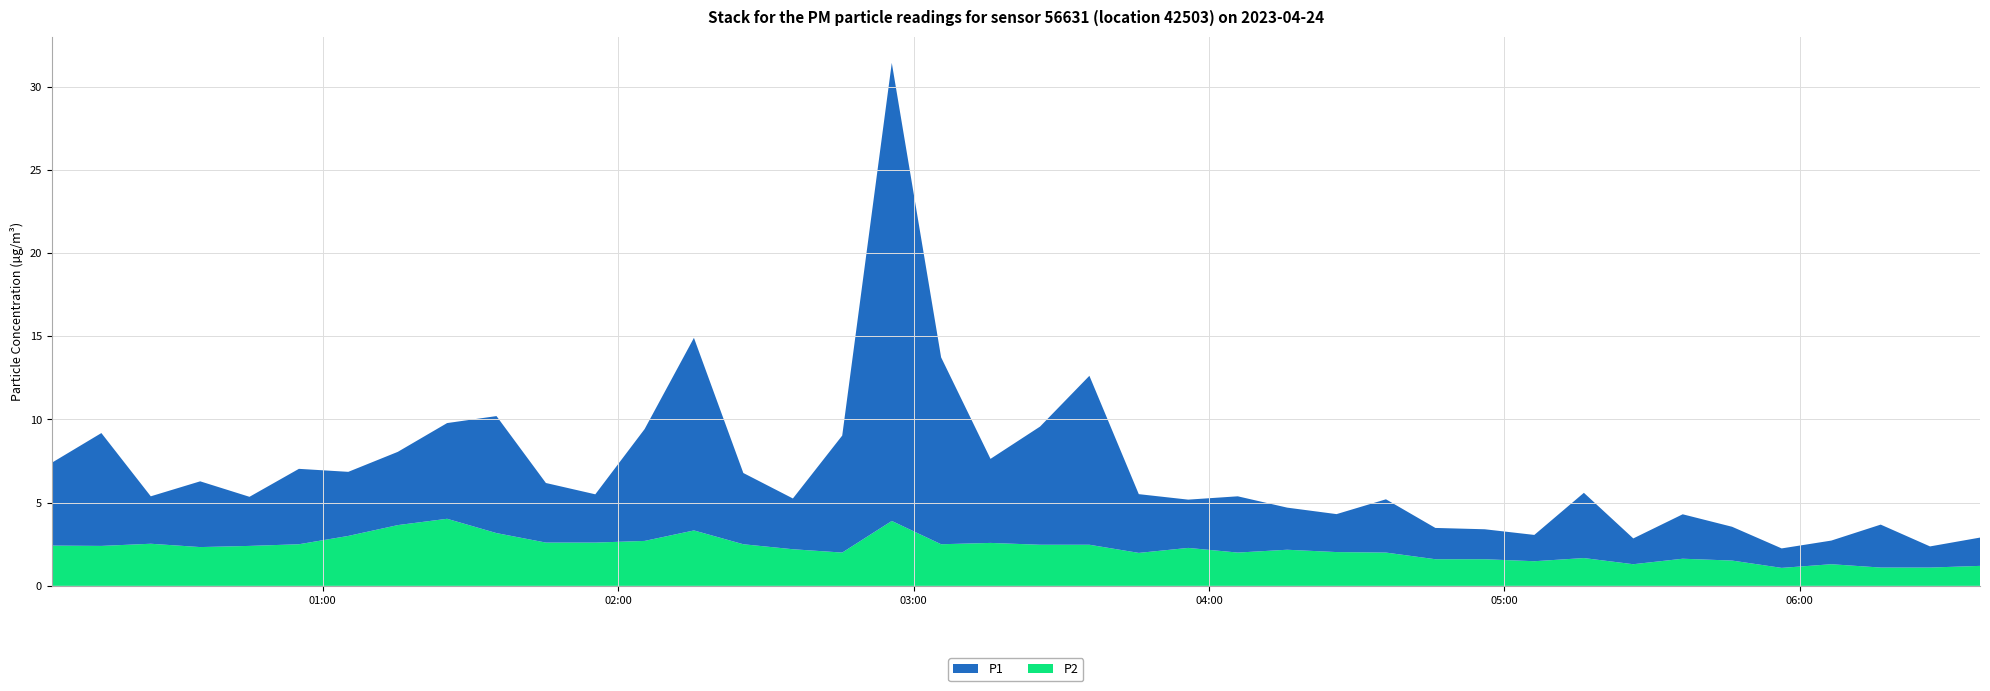

Reading left to right, transcribe all the data shown in this chart.

P1: 2023-04-24T00:04:57=5.0	2023-04-24T00:15:03=6.8	2023-04-24T00:25:05=2.9	2023-04-24T00:35:07=4.0	2023-04-24T00:45:08=3.0	2023-04-24T00:55:10=4.5	2023-04-24T01:05:12=3.9	2023-04-24T01:15:15=4.4	2023-04-24T01:25:16=5.8	2023-04-24T01:35:18=7.0	2023-04-24T01:45:20=3.6	2023-04-24T01:55:22=2.9	2023-04-24T02:05:23=6.7	2023-04-24T02:15:24=11.6	2023-04-24T02:25:26=4.3	2023-04-24T02:35:30=3.0	2023-04-24T02:45:31=7.0	2023-04-24T02:55:35=27.5	2023-04-24T03:05:36=11.2	2023-04-24T03:15:38=5.0	2023-04-24T03:25:42=7.1	2023-04-24T03:35:43=10.2	2023-04-24T03:45:45=3.5	2023-04-24T03:55:47=2.9	2023-04-24T04:05:51=3.4	2023-04-24T04:15:53=2.5	2023-04-24T04:25:55=2.3	2023-04-24T04:35:57=3.2	2023-04-24T04:45:59=1.9	2023-04-24T04:56:01=1.8	2023-04-24T05:06:05=1.6	2023-04-24T05:16:09=3.9	2023-04-24T05:26:11=1.6	2023-04-24T05:36:13=2.7	2023-04-24T05:46:15=2.0	2023-04-24T05:56:19=1.2	2023-04-24T06:06:24=1.4	2023-04-24T06:16:26=2.6	2023-04-24T06:26:27=1.3	2023-04-24T06:36:36=1.7
P2: 2023-04-24T00:04:57=2.4	2023-04-24T00:15:03=2.4	2023-04-24T00:25:05=2.5	2023-04-24T00:35:07=2.3	2023-04-24T00:45:08=2.4	2023-04-24T00:55:10=2.5	2023-04-24T01:05:12=3.0	2023-04-24T01:15:15=3.6	2023-04-24T01:25:16=4.0	2023-04-24T01:35:18=3.2	2023-04-24T01:45:20=2.6	2023-04-24T01:55:22=2.6	2023-04-24T02:05:23=2.7	2023-04-24T02:15:24=3.3	2023-04-24T02:25:26=2.5	2023-04-24T02:35:30=2.2	2023-04-24T02:45:31=2.0	2023-04-24T02:55:35=3.9	2023-04-24T03:05:36=2.5	2023-04-24T03:15:38=2.6	2023-04-24T03:25:42=2.5	2023-04-24T03:35:43=2.5	2023-04-24T03:45:45=2.0	2023-04-24T03:55:47=2.3	2023-04-24T04:05:51=2.0	2023-04-24T04:15:53=2.2	2023-04-24T04:25:55=2.0	2023-04-24T04:35:57=2.0	2023-04-24T04:45:59=1.6	2023-04-24T04:56:01=1.6	2023-04-24T05:06:05=1.5	2023-04-24T05:16:09=1.7	2023-04-24T05:26:11=1.3	2023-04-24T05:36:13=1.6	2023-04-24T05:46:15=1.5	2023-04-24T05:56:19=1.1	2023-04-24T06:06:24=1.3	2023-04-24T06:16:26=1.1	2023-04-24T06:26:27=1.1	2023-04-24T06:36:36=1.2